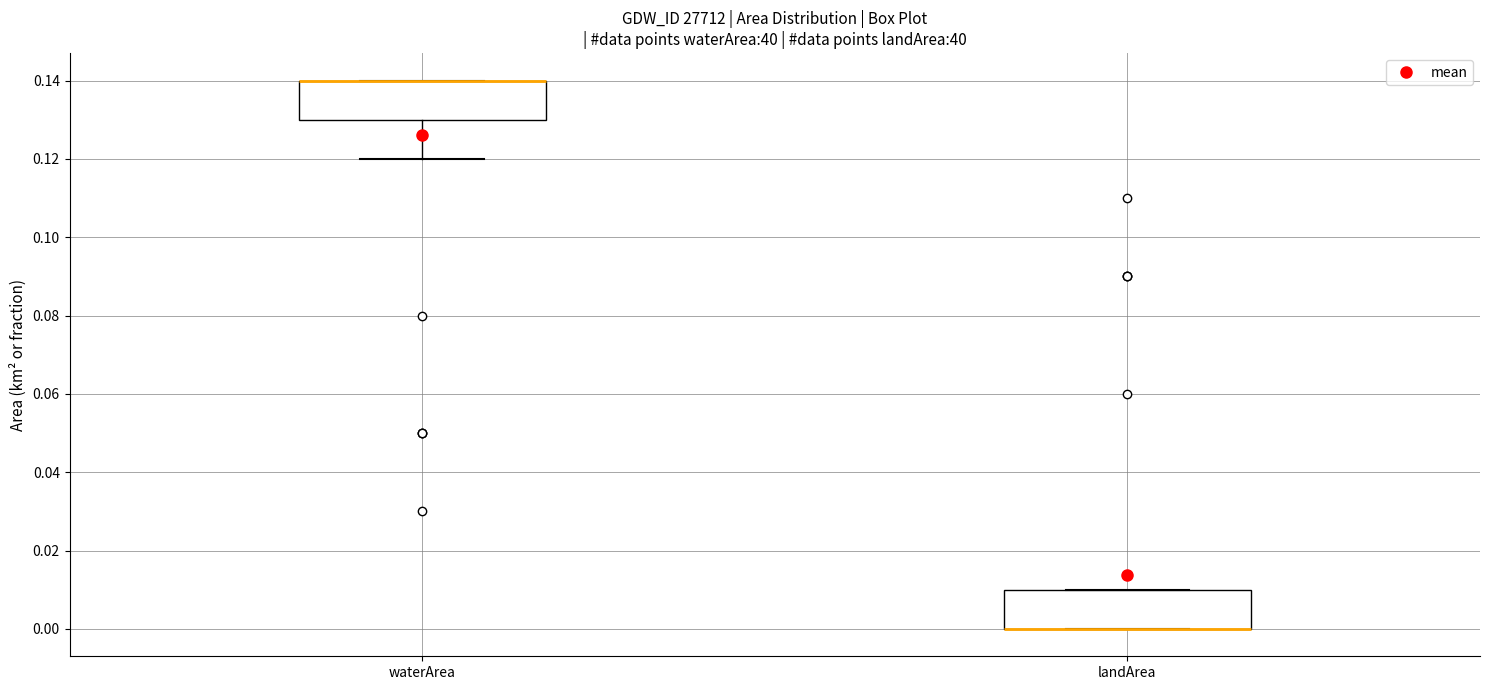

Where is the upper edge of the box for landArea on the y-axis? The values are not printed on the chart, so give them approximately, as read against the axis.

0.01